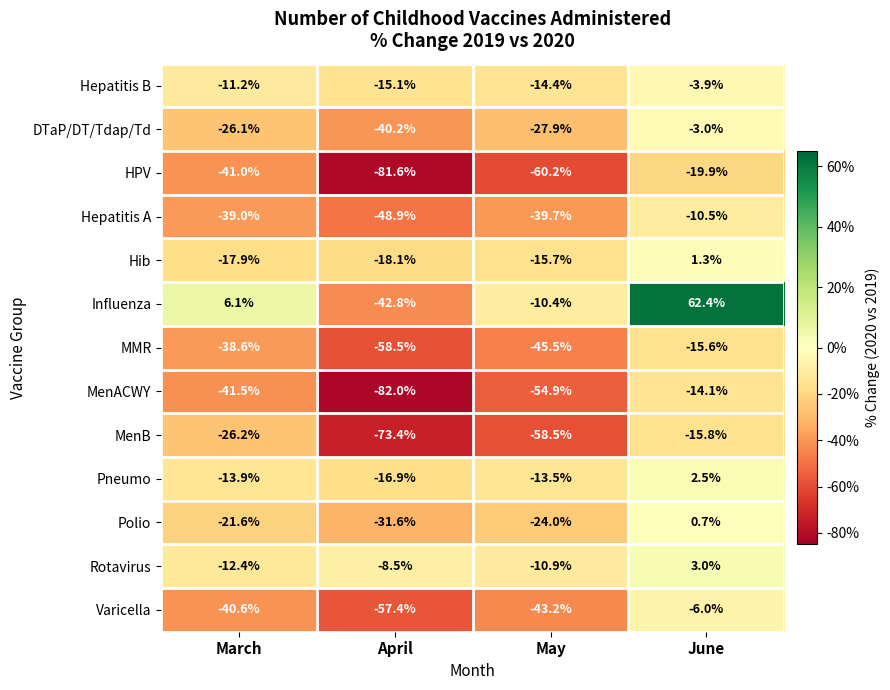

True or false: HPV has a value of -10.6 at March.

False